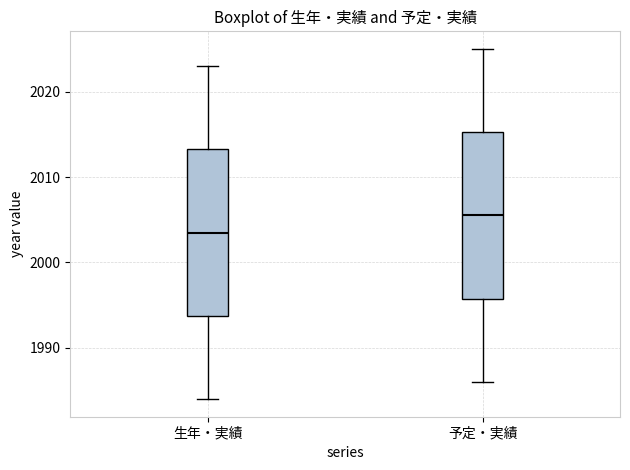

Where is the upper edge of the box for 予定・実績 on the y-axis? The values are not printed on the chart, so give them approximately, as read against the axis.

2015